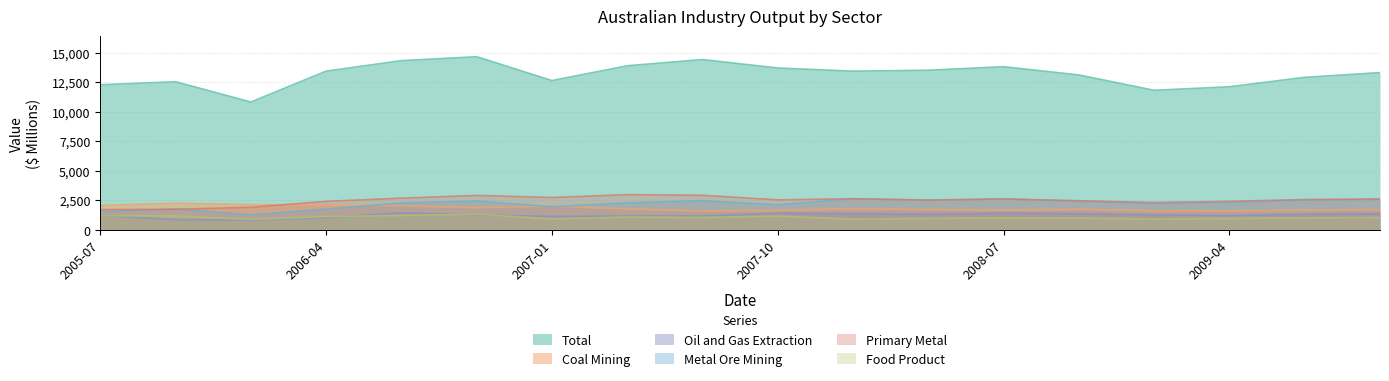

Does the chart have visible grid lines?

Yes